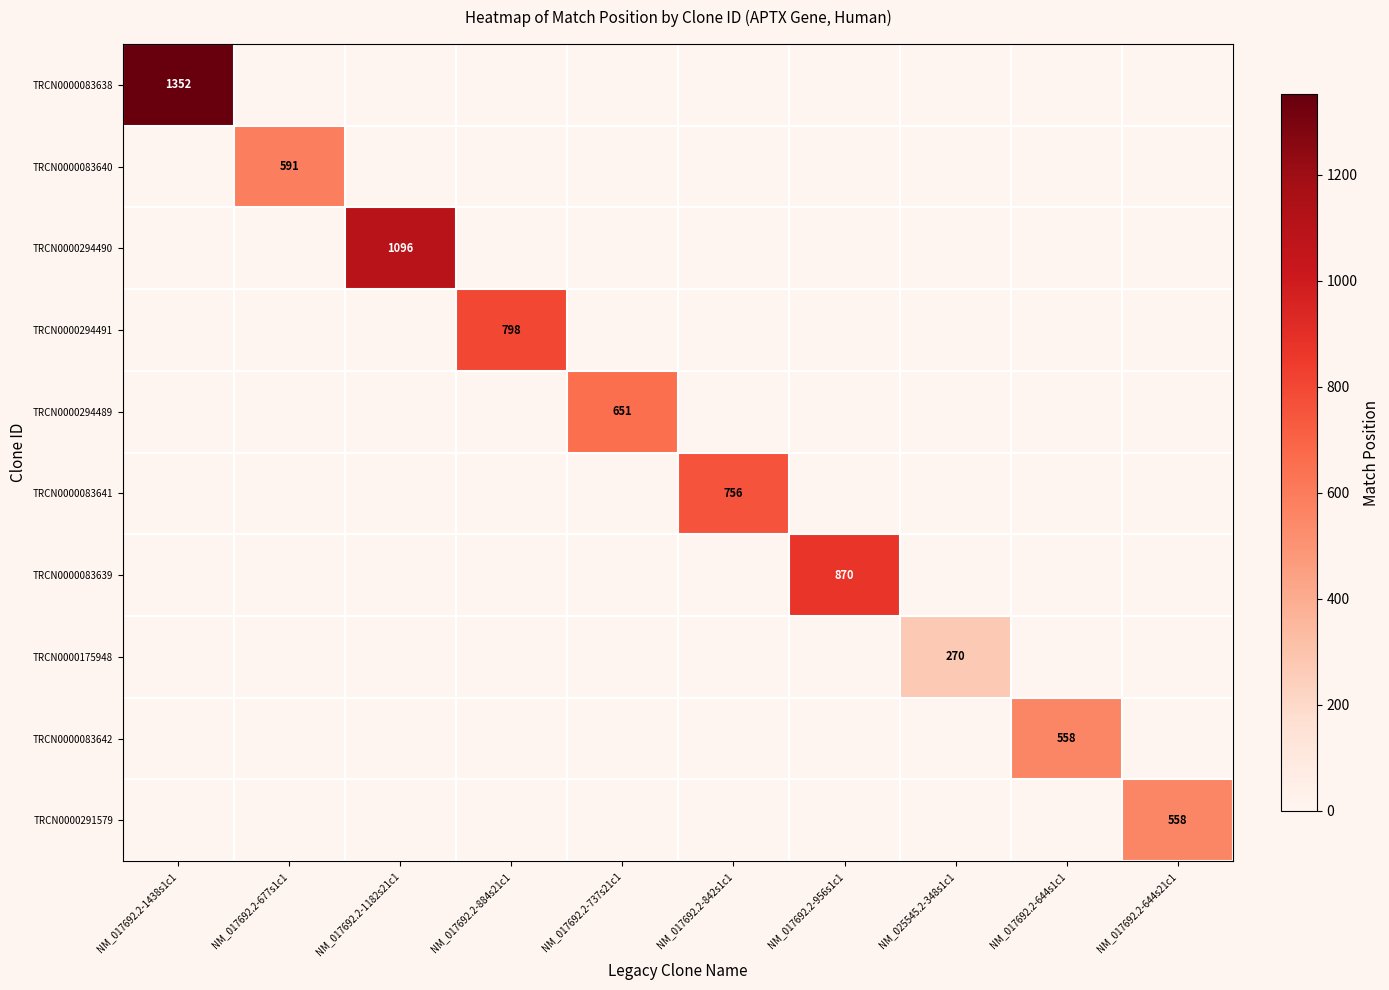

What is the sum of the TRCN0000175948 values at NM_017692.2-644s21c1 and NM_025545.2-348s1c1?

270